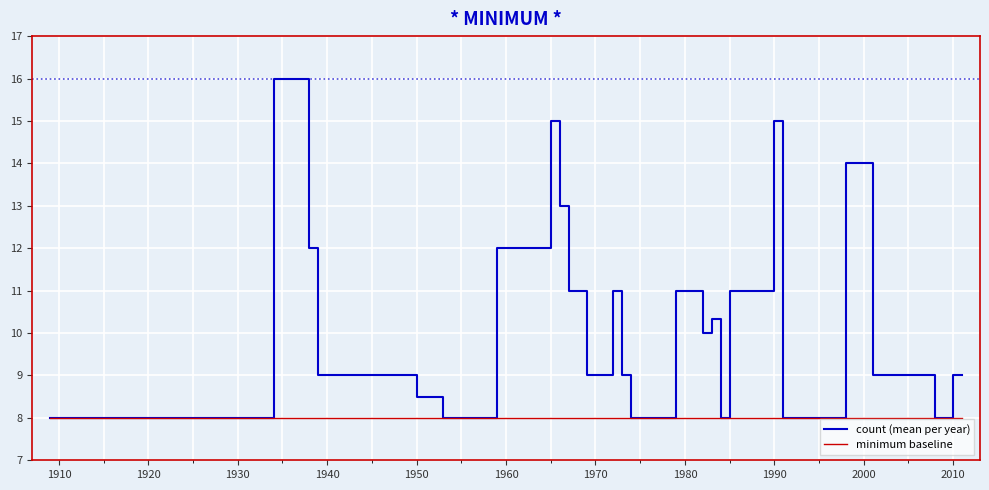

What is the lowest value of the minimum baseline series?

8.0